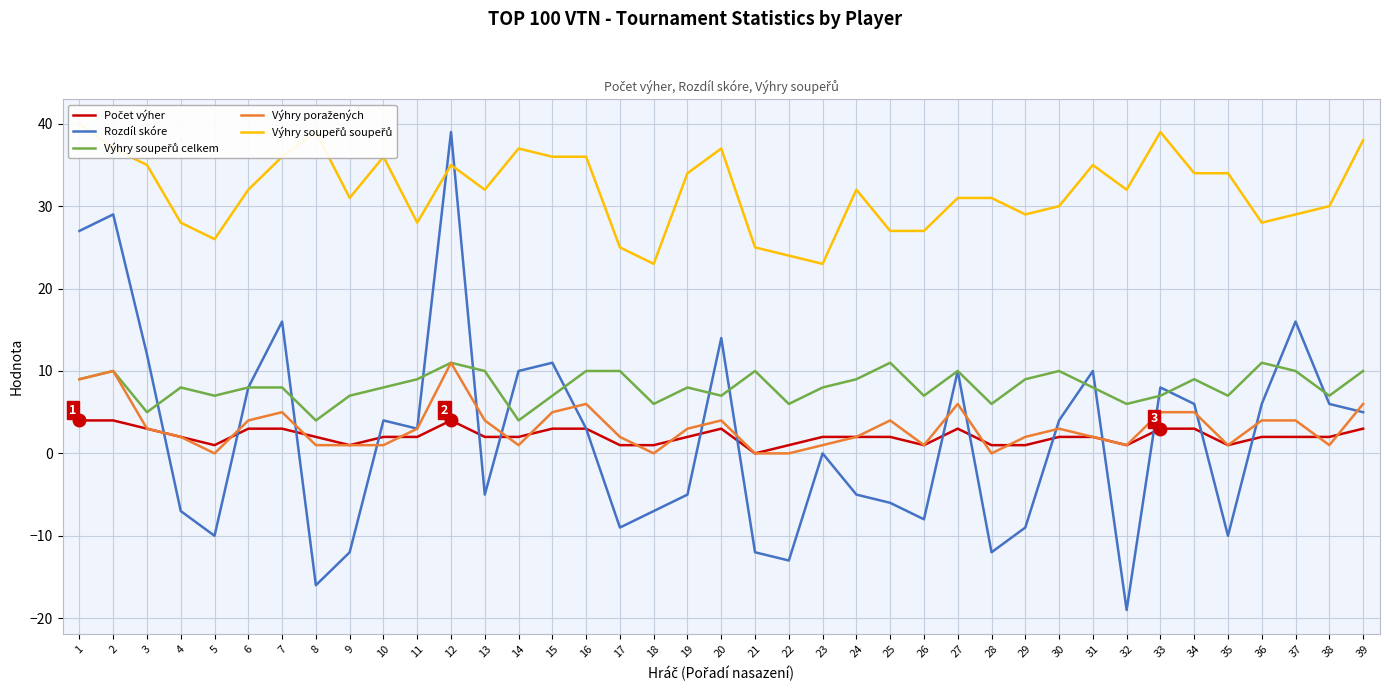

Which series has the largest range (max minus min)?

Rozdíl skóre